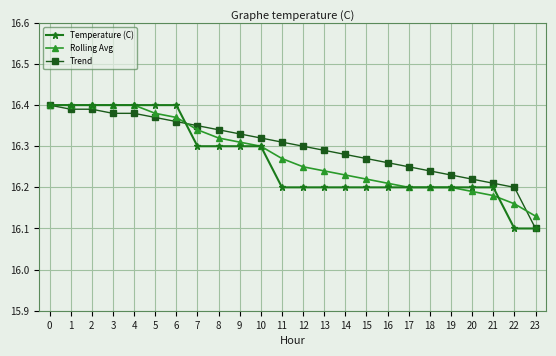

The Trend series shows 16.3 at 15. True or false?

True